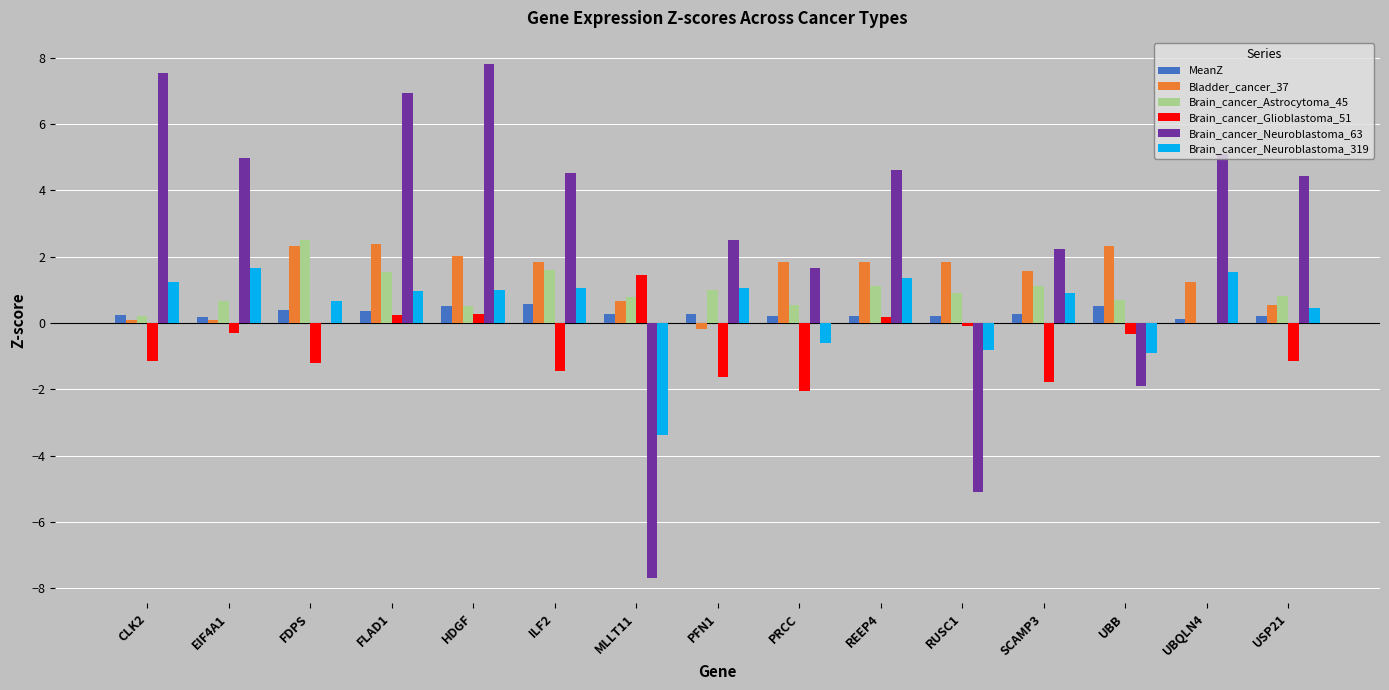

What is the difference between the Brain_cancer_Neuroblastoma_63 values at UBB and ILF2?

6.4